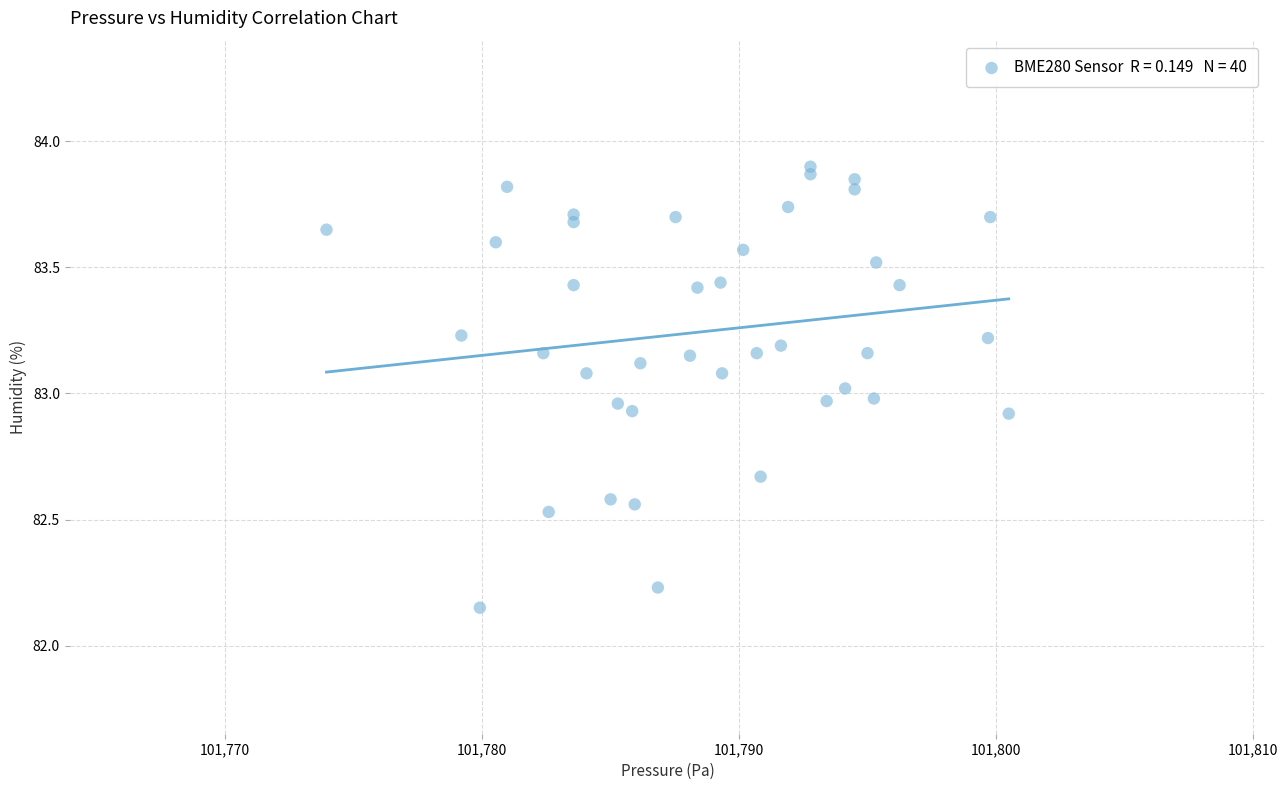

What is the range of X values (max minus min)?

26.6